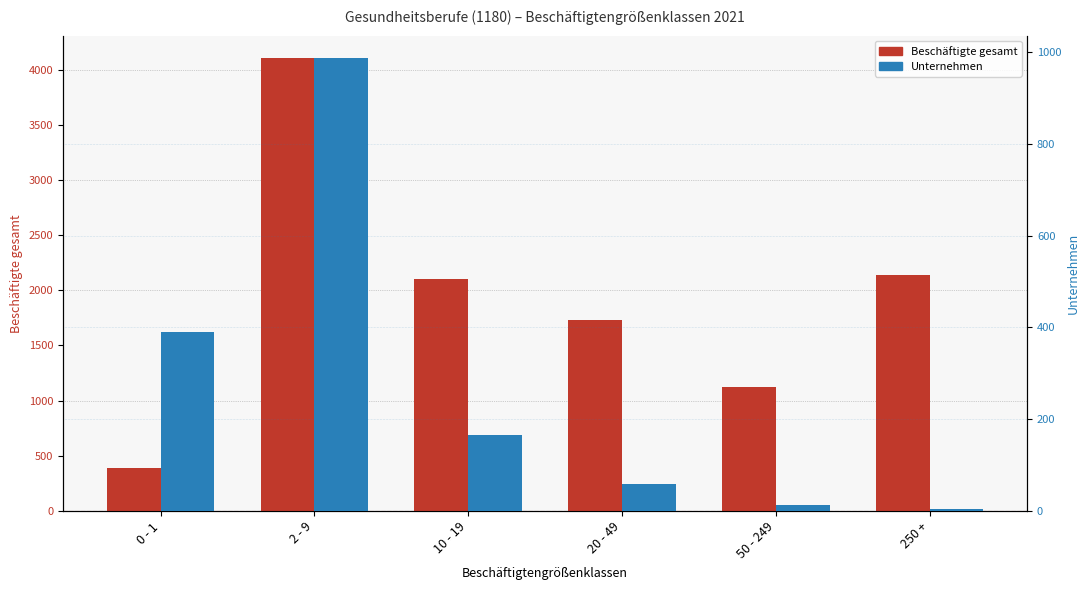

Which category has the lowest value across all series?

250 +